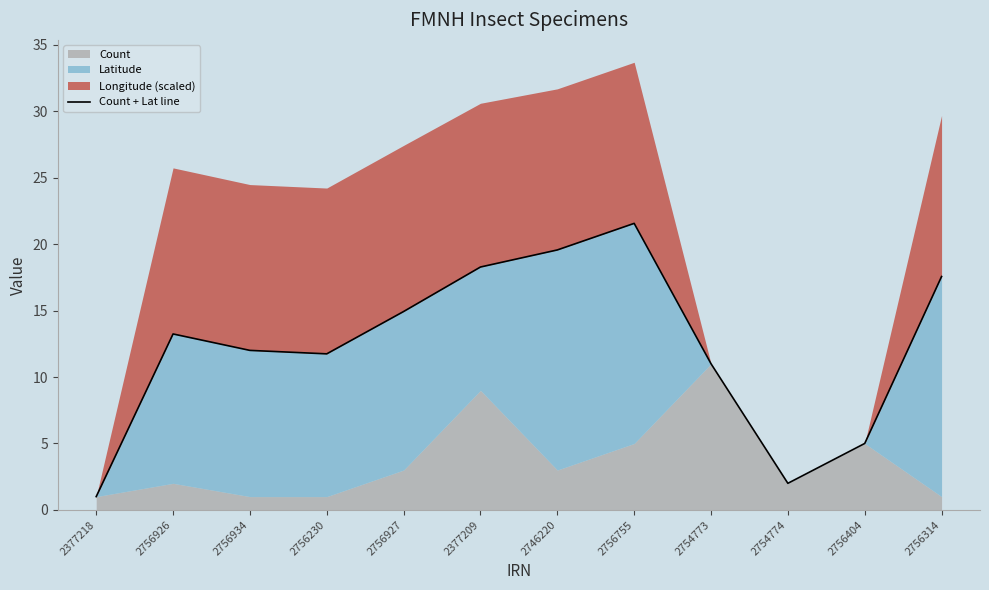

Which category has the highest value across all series?

2756755